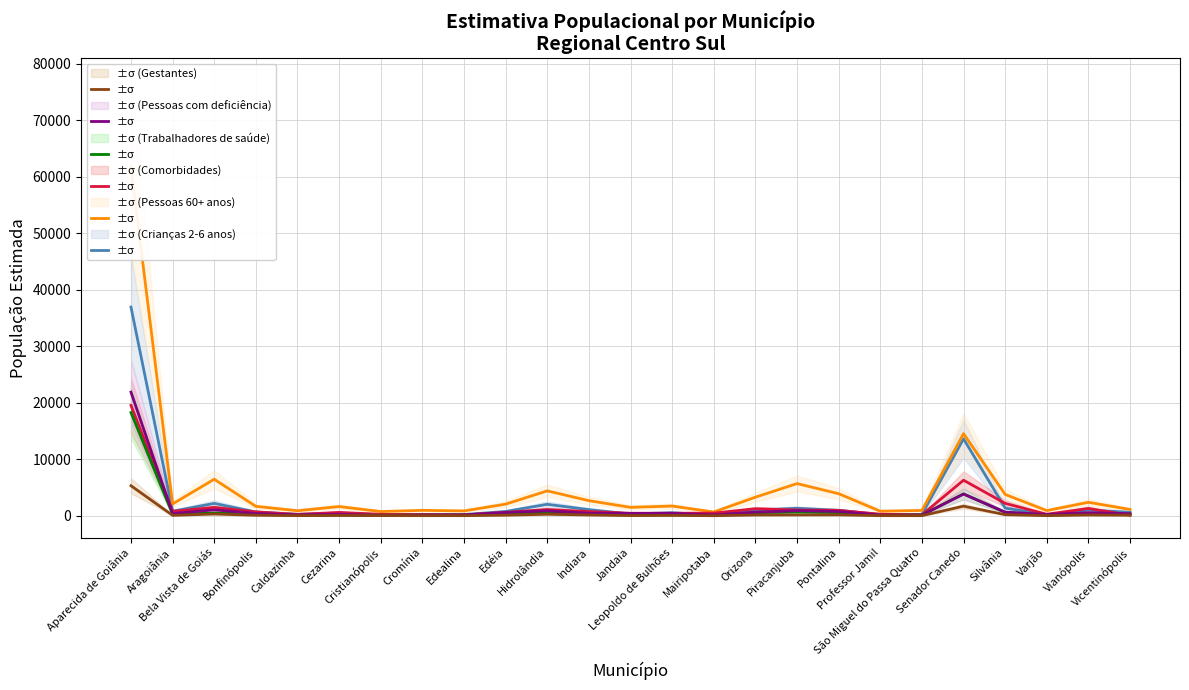

True or false: Pessoas 60+ anos and Comorbidades cross at least once.

False